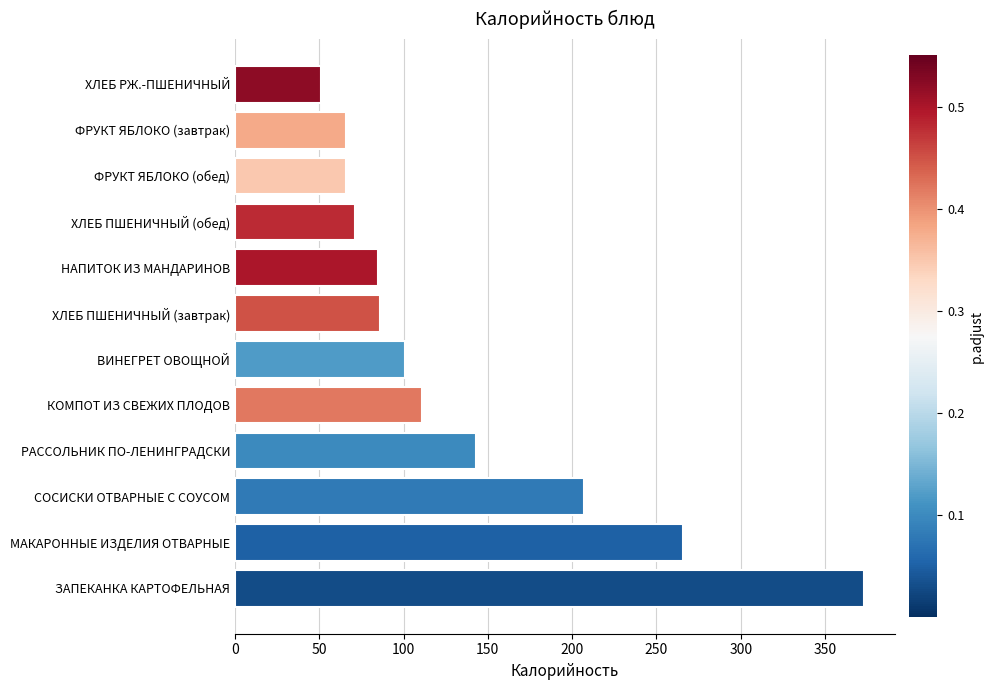

Are the bars grouped side by side (vs. stacked)?

No